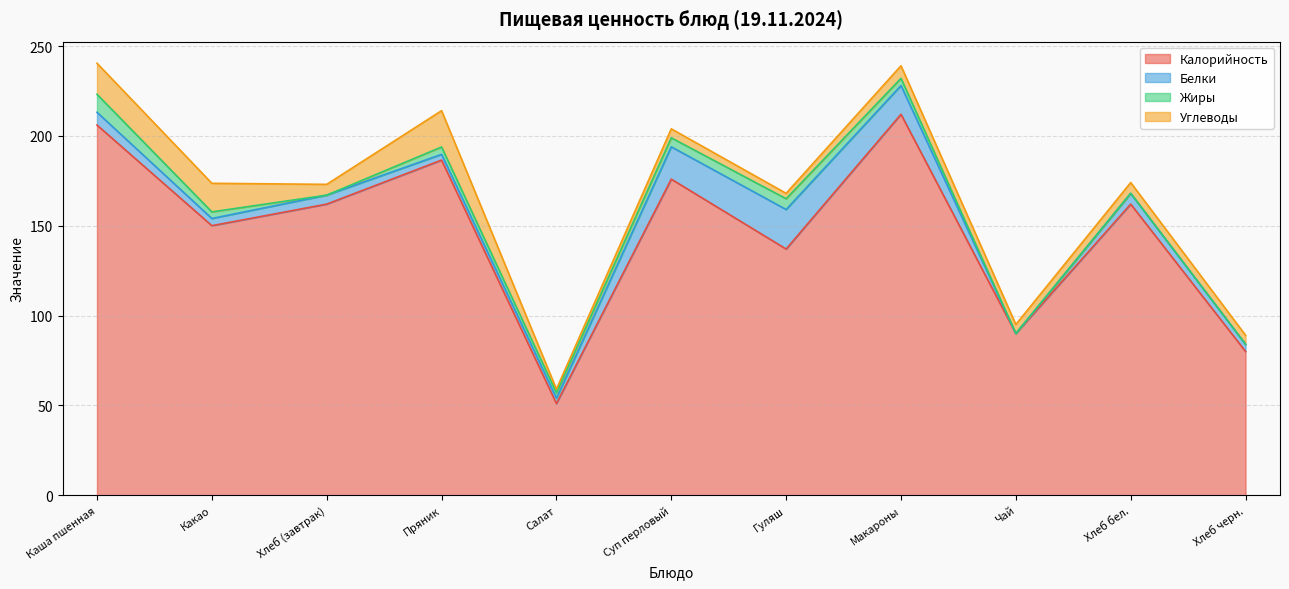

Rank the series at Пряник from lowest to highest value.

Белки, Жиры, Углеводы, Калорийность